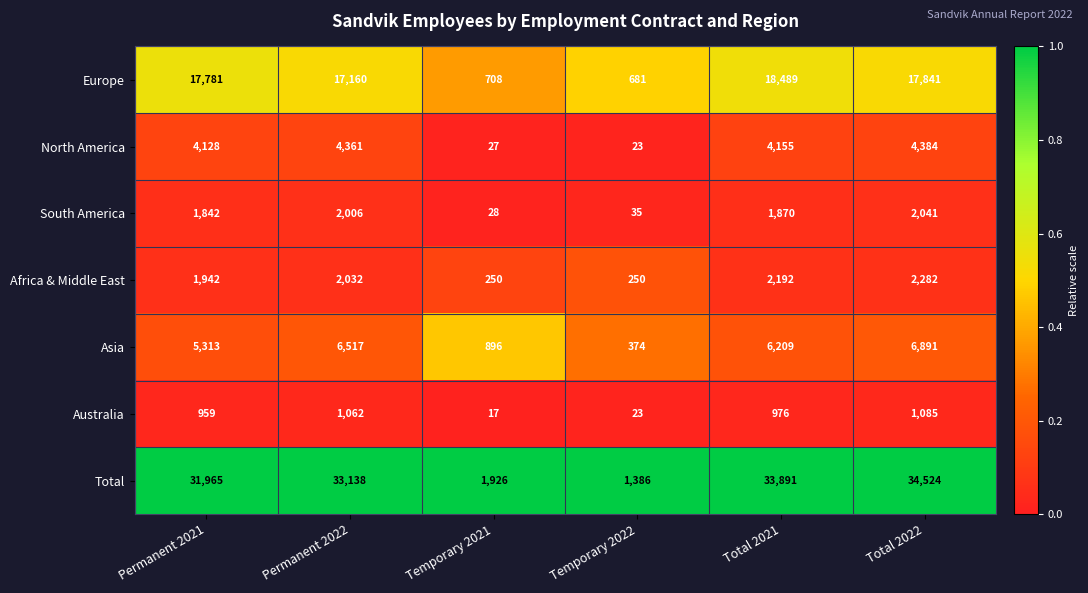

At Permanent 2021, list the series in order from smallest to largest.

Australia, South America, Africa & Middle East, North America, Asia, Europe, Total